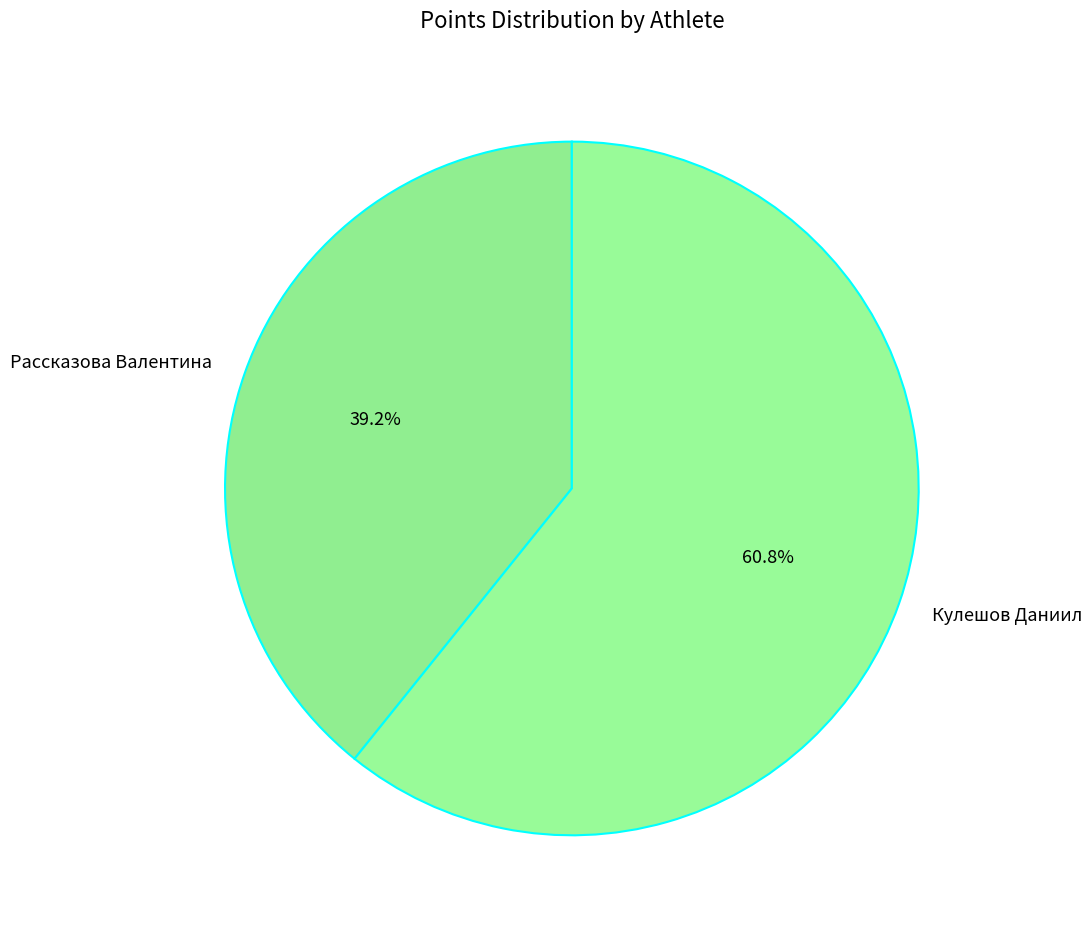

Is there any slice that represents more than half of the pie?

Yes